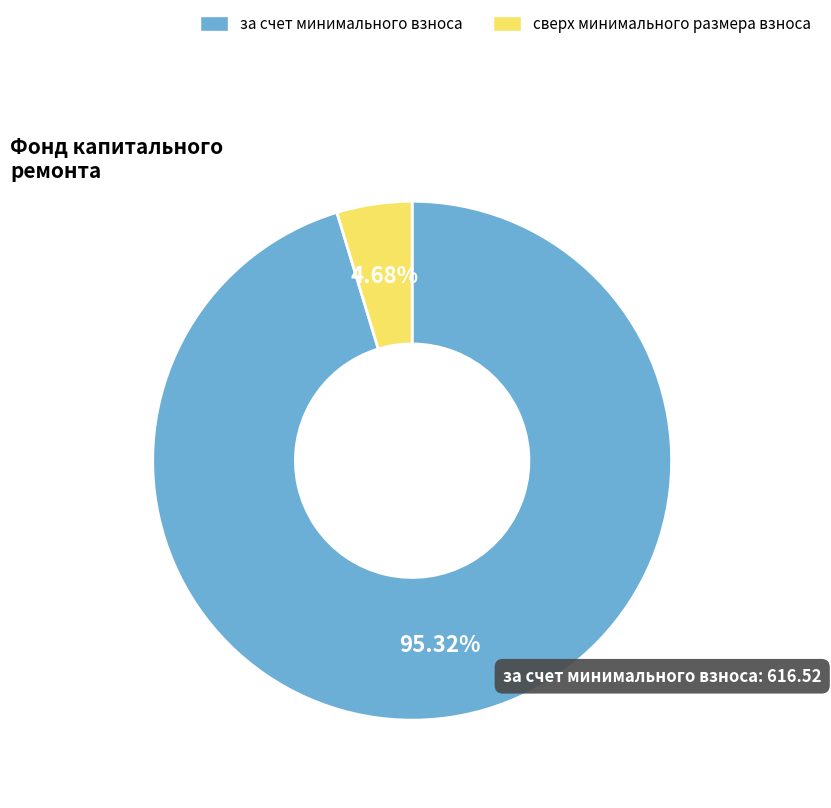

Between за счет минимального взноса and сверх минимального размера взноса, which is larger?

за счет минимального взноса